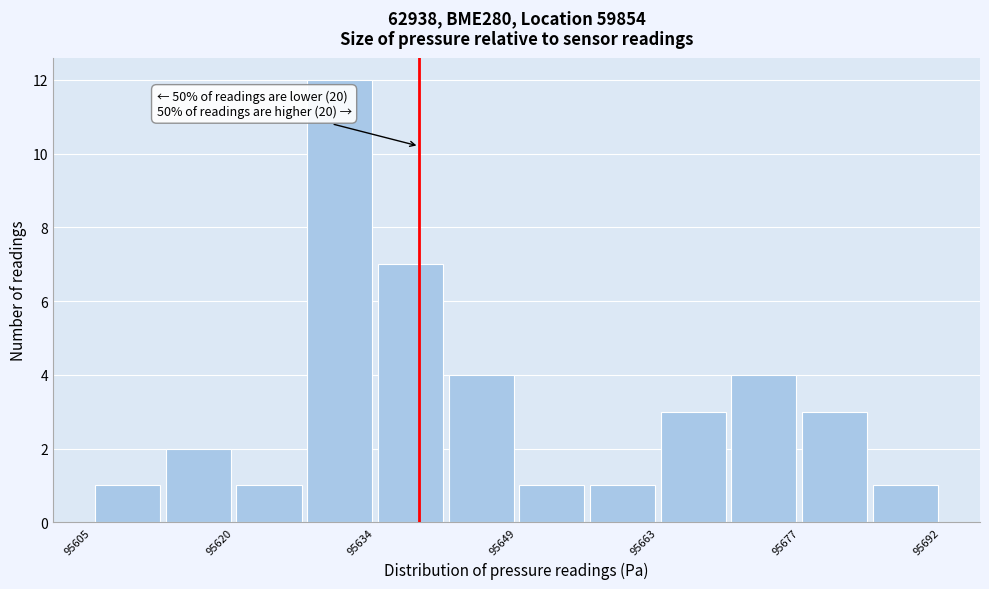

Around what value on the x-axis is the tallest bar? Give the approximate position of its centre, as read against the axis.

95632